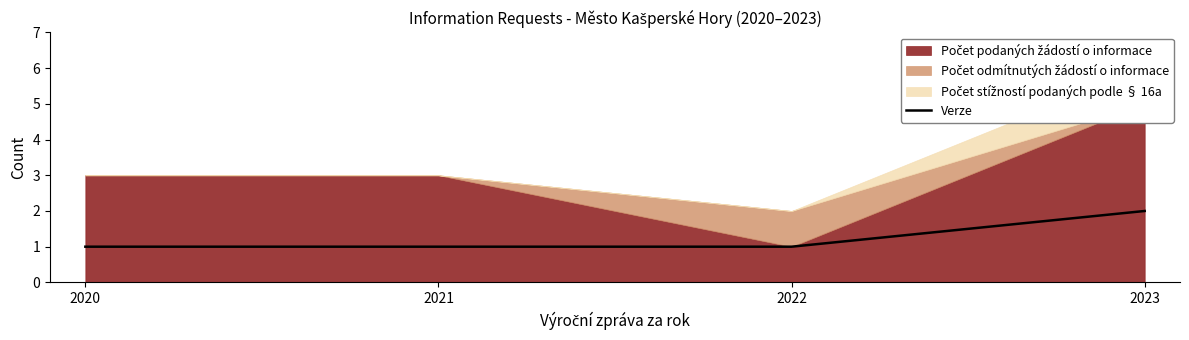

What is the difference between the maximum and minimum values?

1